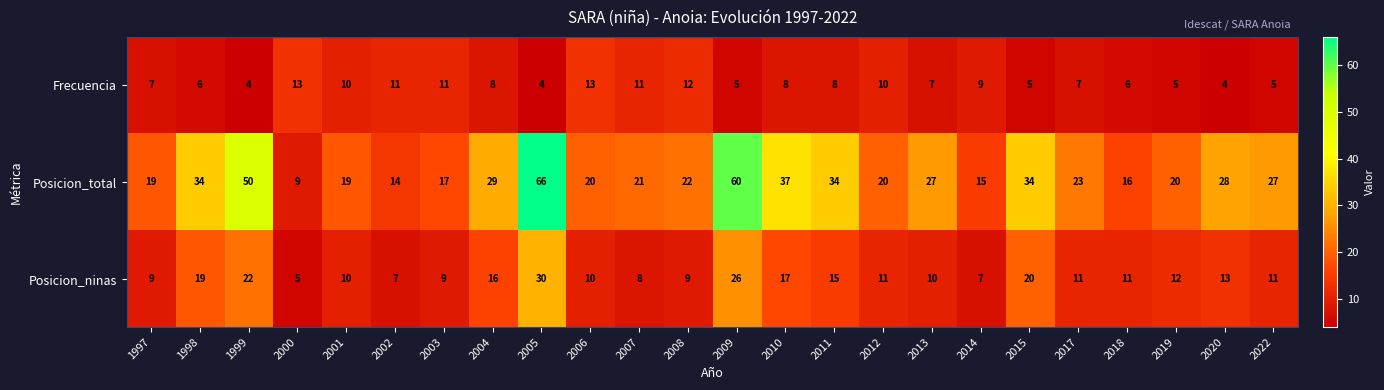

The Posicion_ninas series shows 35 at 2015. True or false?

False